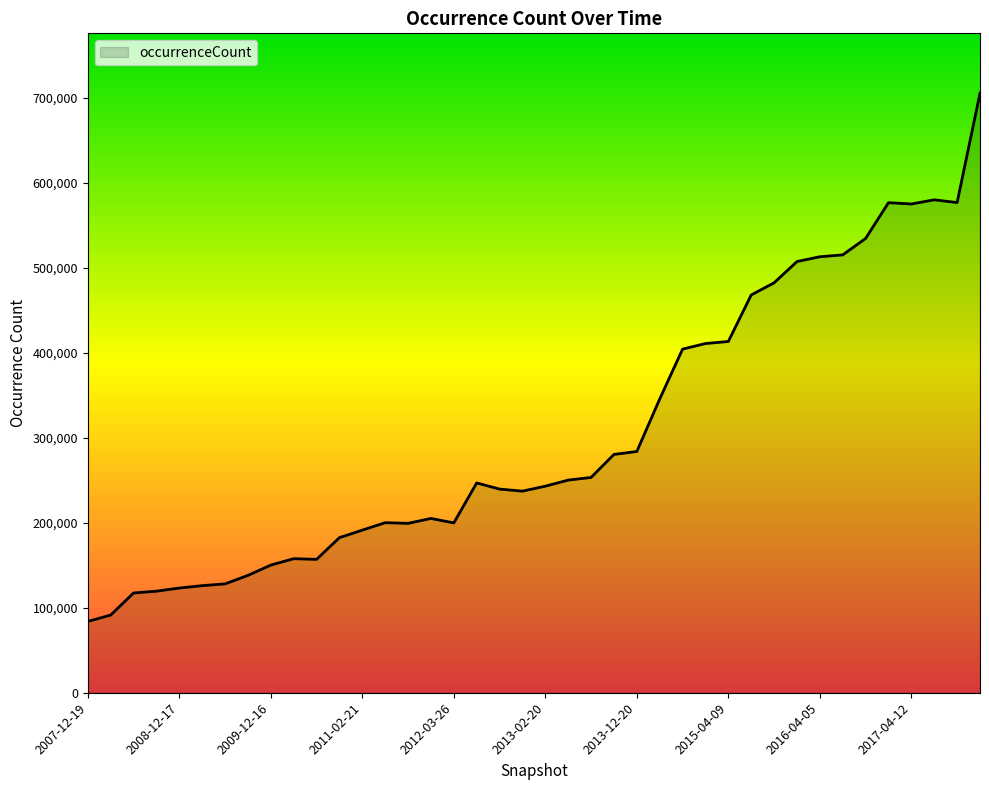

What is the difference between the maximum and minimum values?

621564